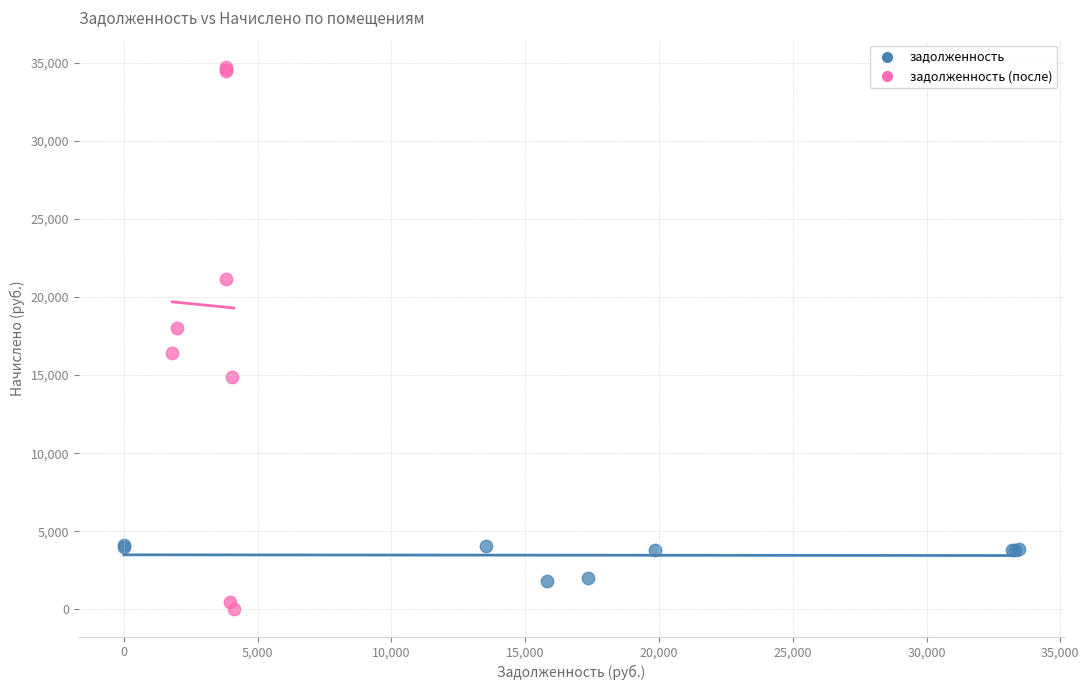

Which series reaches the maximum Y coordinate?

задолженность (после)